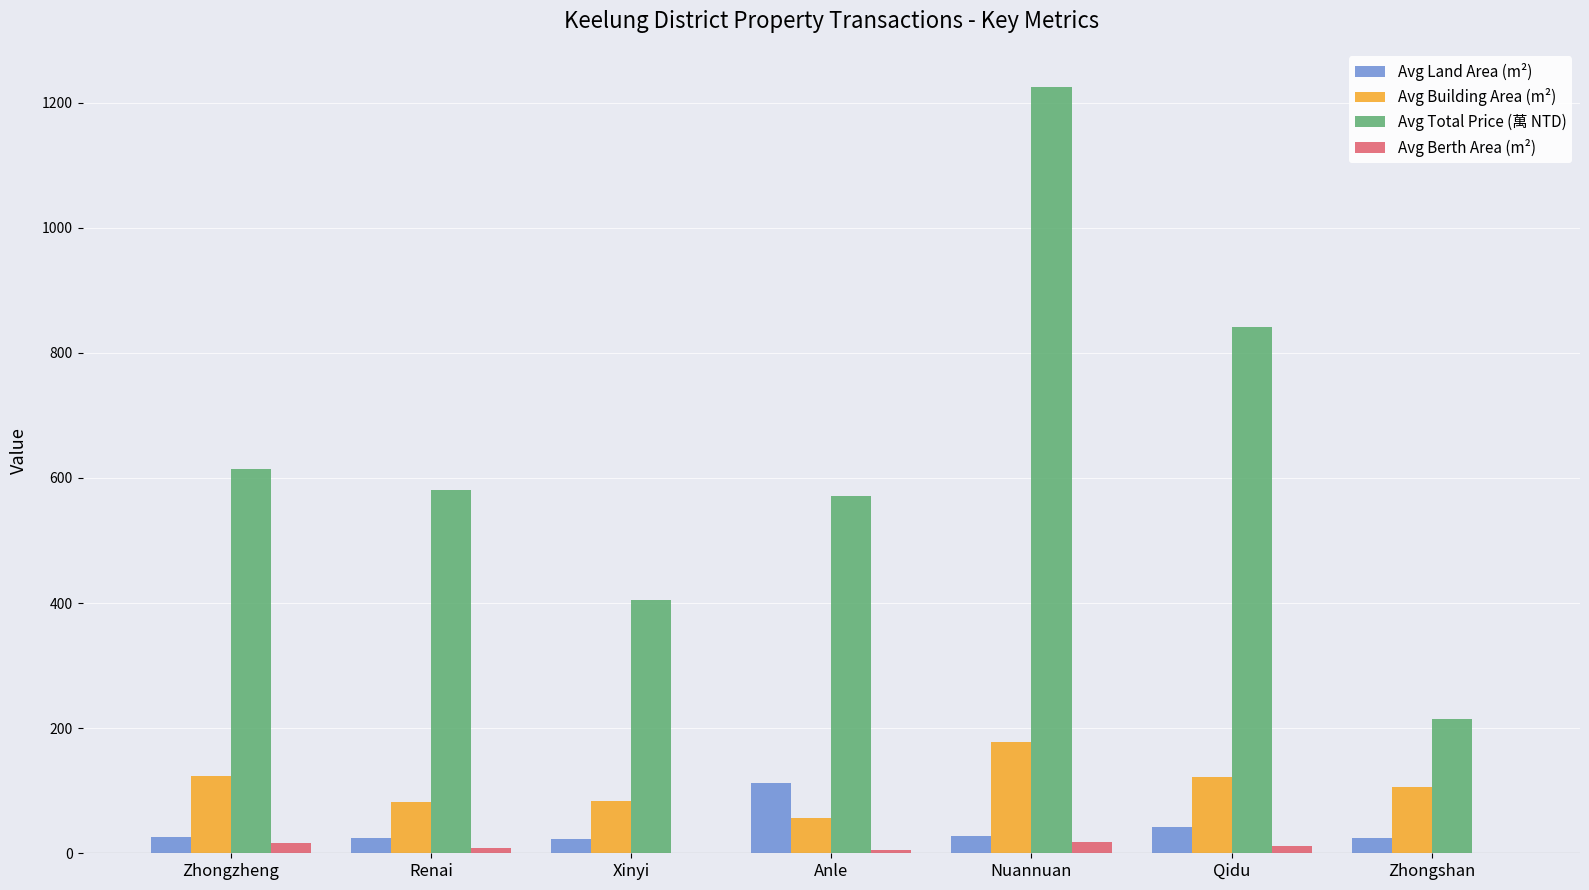

At which category is the sum across all series the highest?

Nuannuan